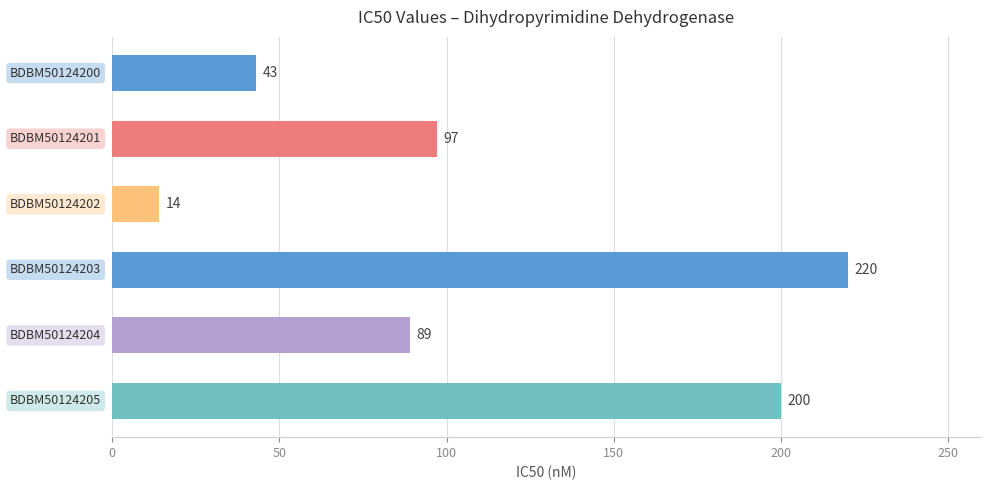

What is the difference between the second highest and minimum values?

186